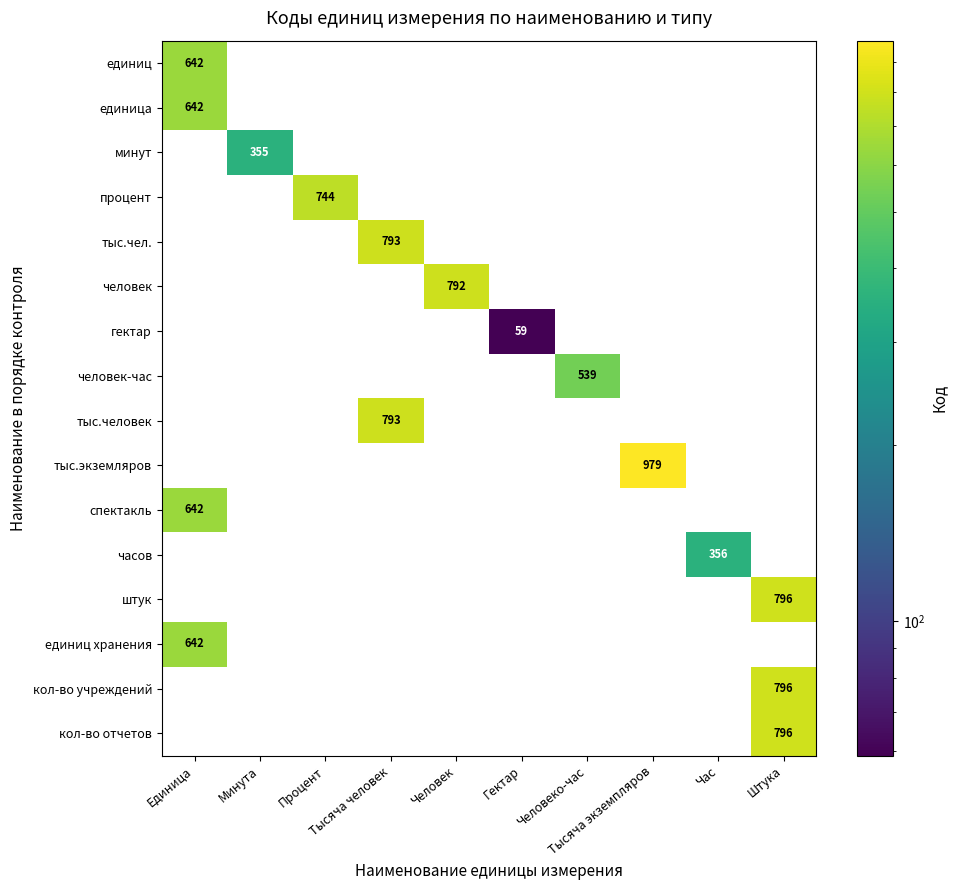

What is the difference between the maximum and minimum values in the штук series?

796